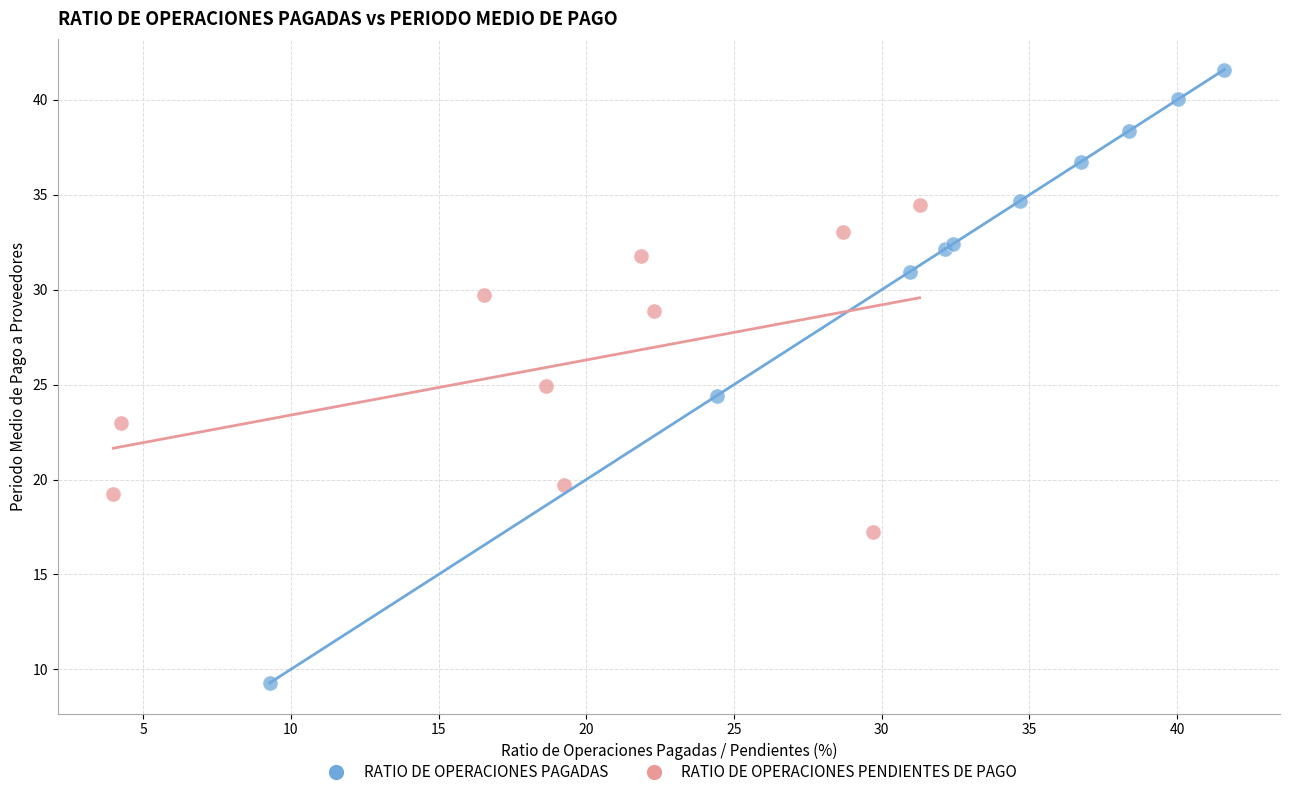

Which series contains the highest Y value?

RATIO DE OPERACIONES PAGADAS